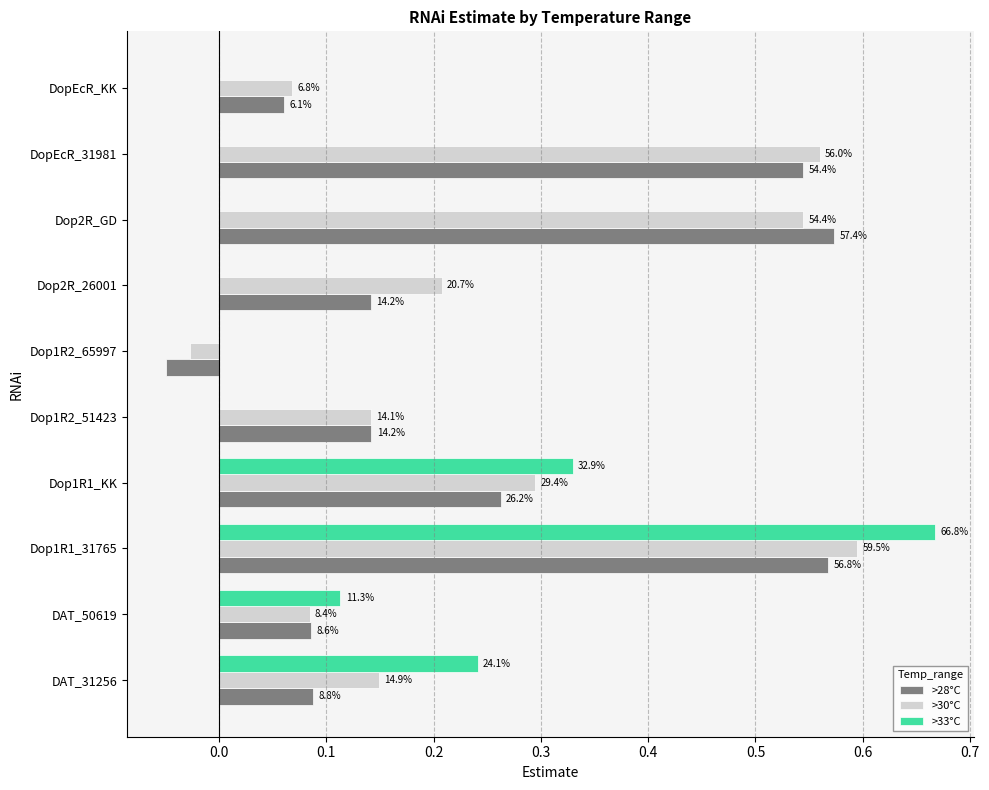

What are all the series names shown in the legend?

>28°C, >30°C, >33°C